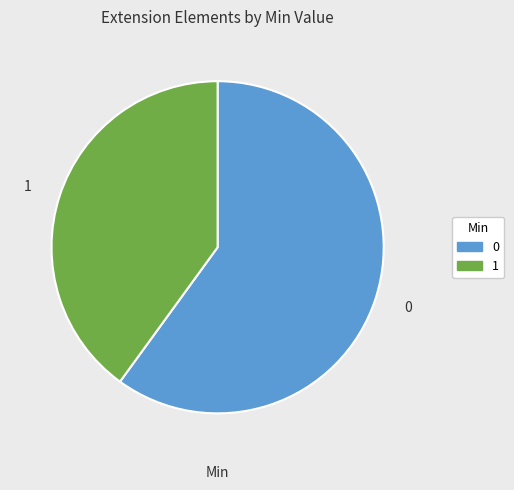

True or false: 1 accounts for 31% of the total.

False